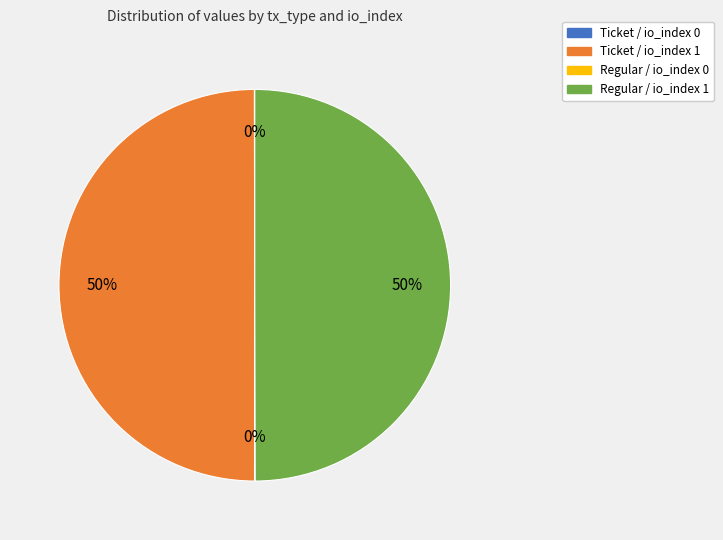

To the nearest percent, what is the average slice percentage?

25%